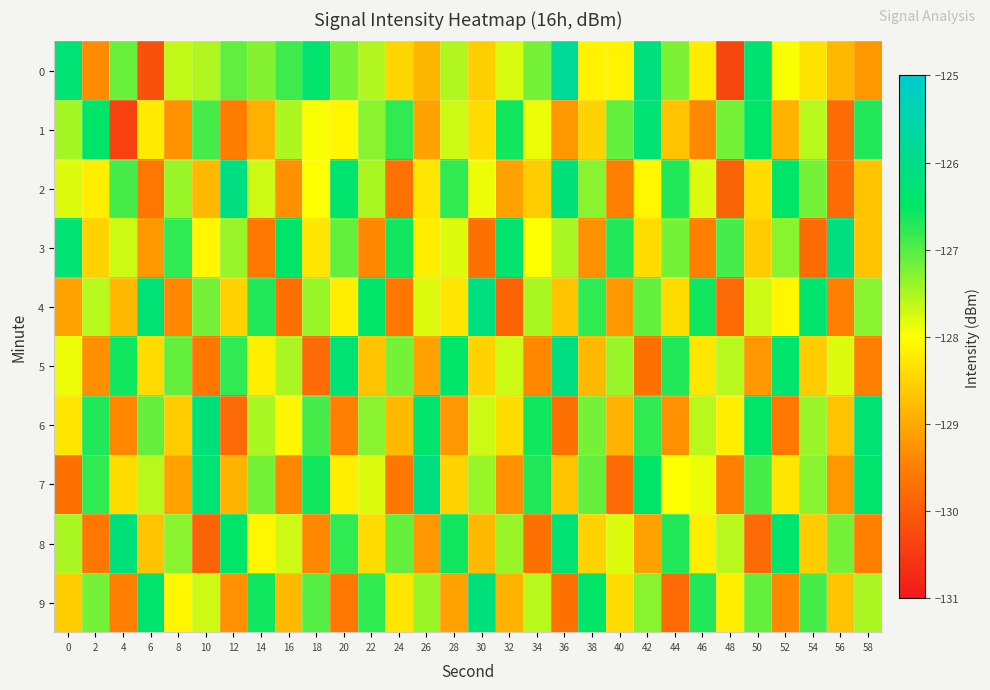

Between 8 and 22, which is larger?

22